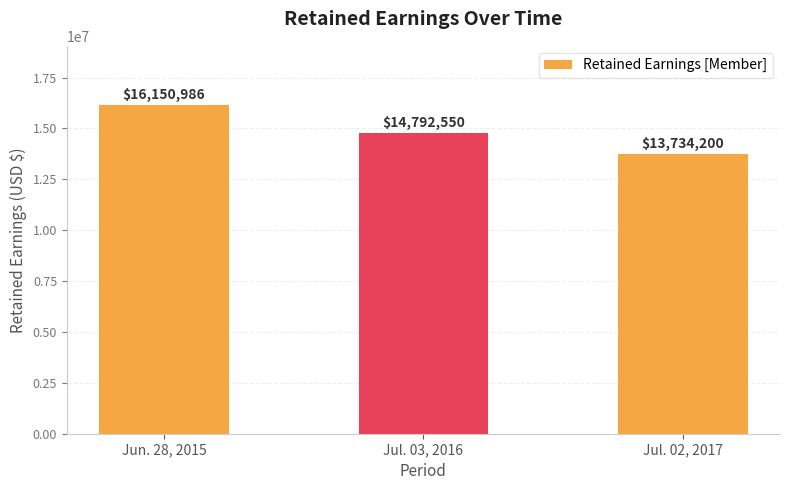

What is the difference between the second highest and minimum values?

1058350